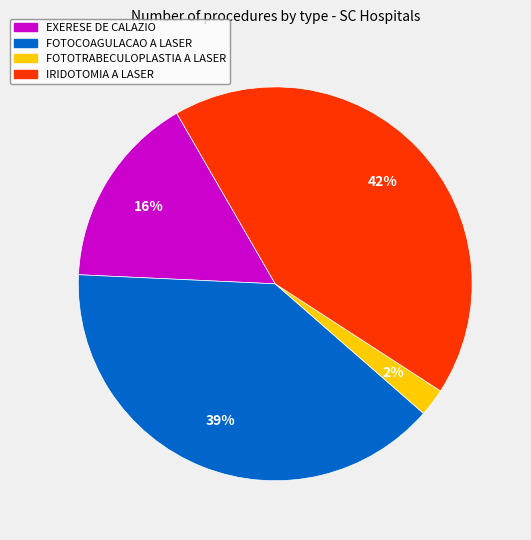

How many slices are in this pie chart?

4